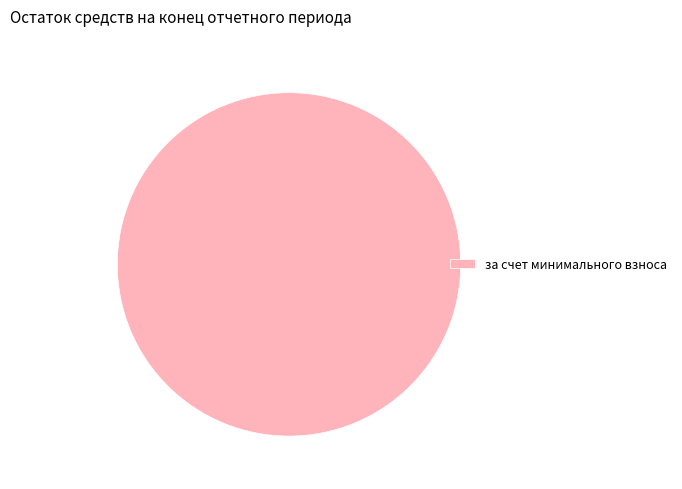

Count the number of slices in the pie.

1